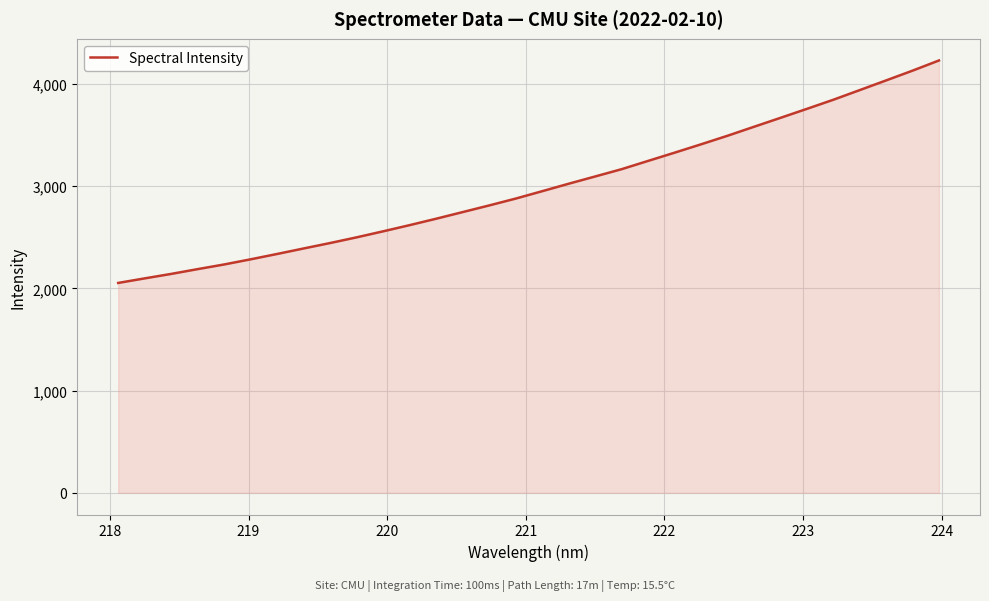

What is the difference between the maximum and minimum values?

2176.3